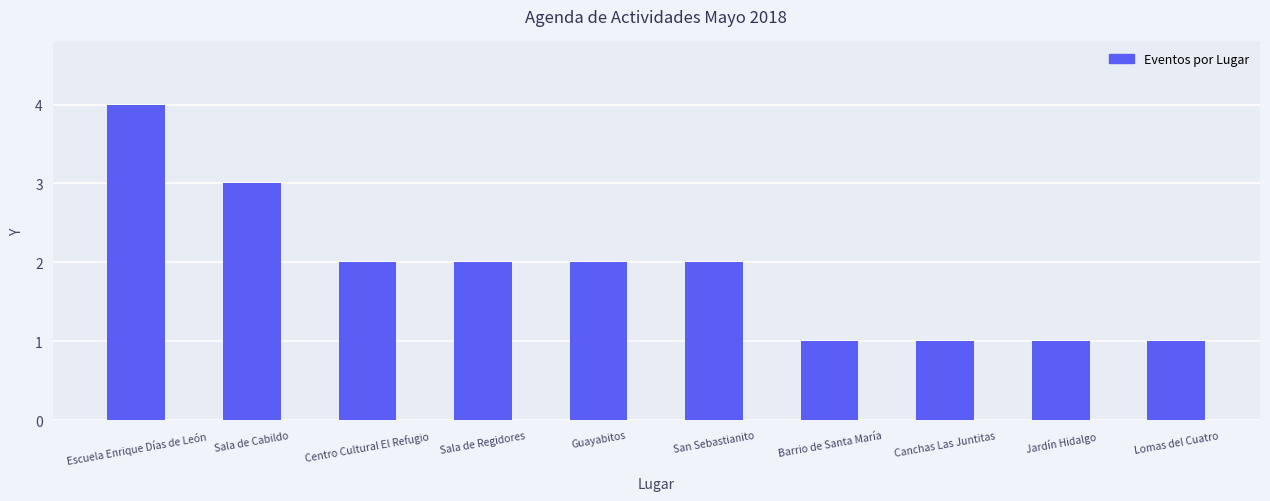

What position from the left is Barrio de Santa María?

7